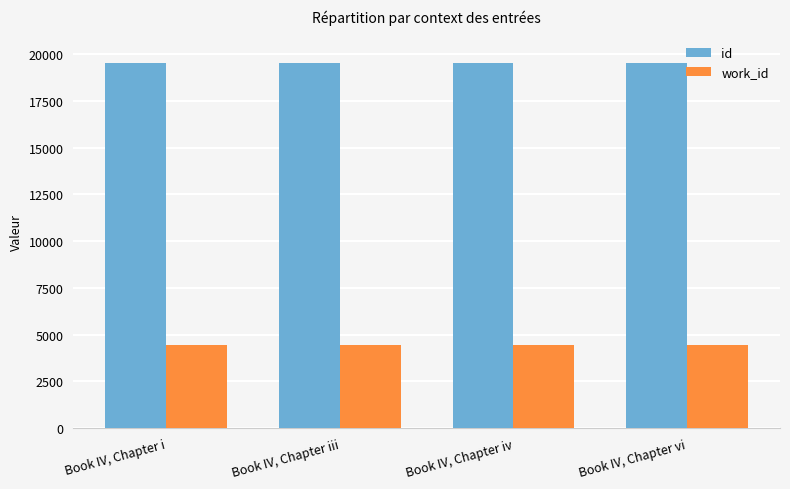

Does the chart contain any negative values?

No